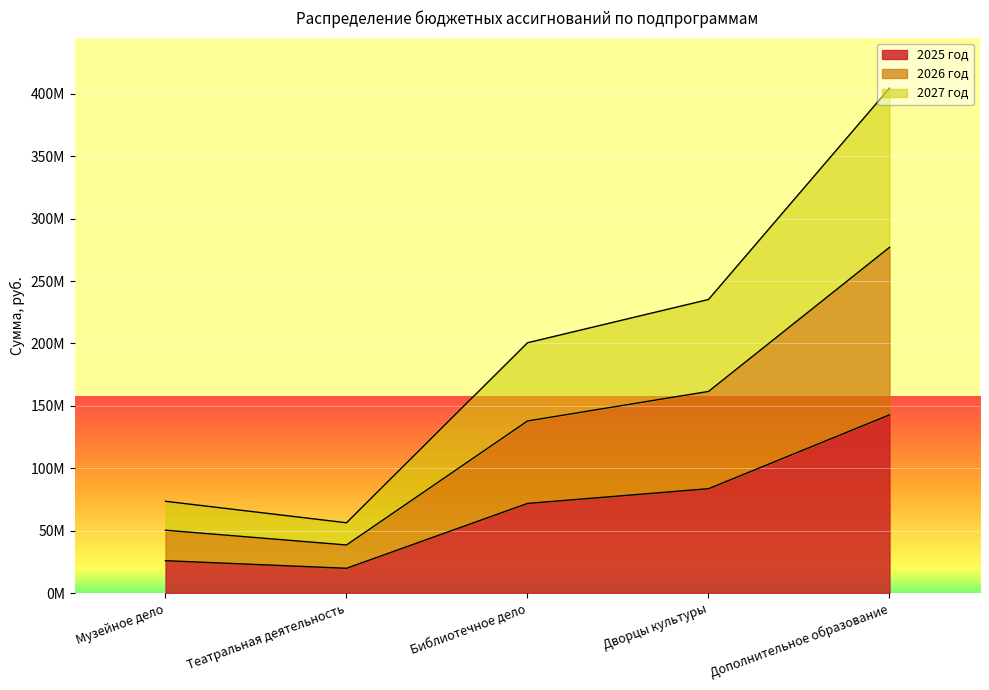

True or false: 2027 год and 2026 год cross at least once.

False